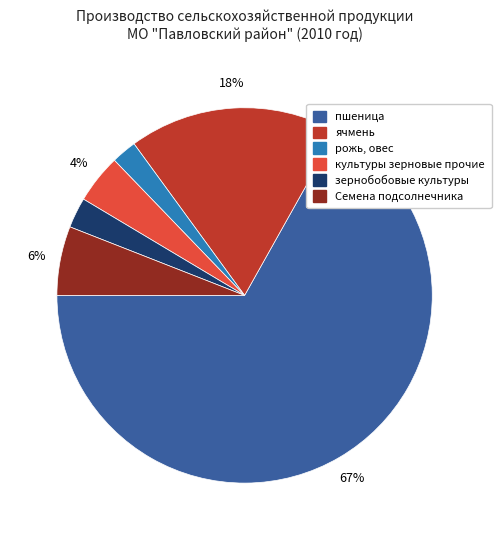

Does культуры зерновые прочие represent more than half of the total?

No